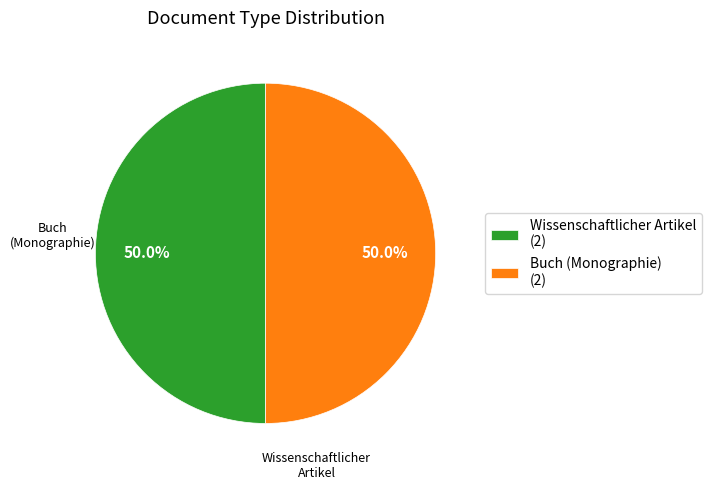

How many slices are in this pie chart?

2